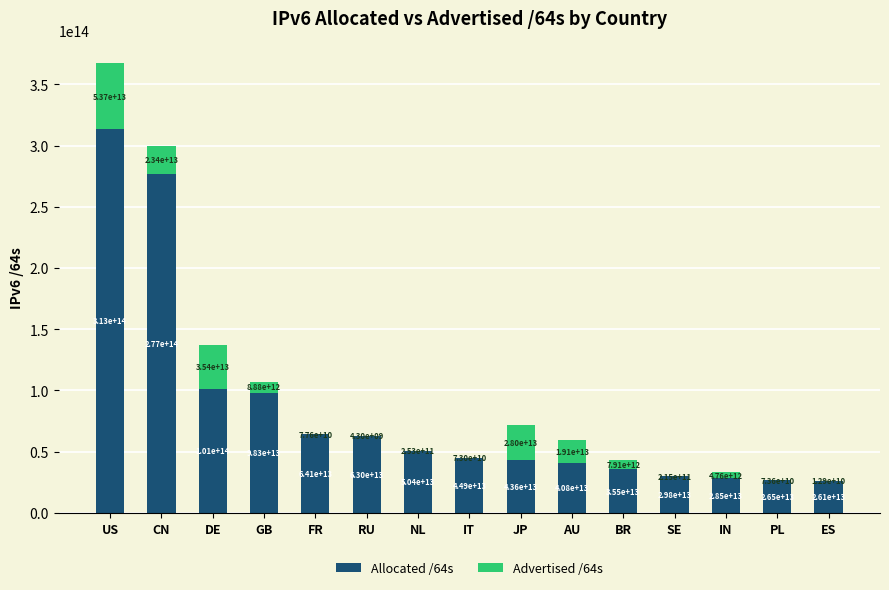

The Allocated /64s series shows 50375691862016 at NL. True or false?

True